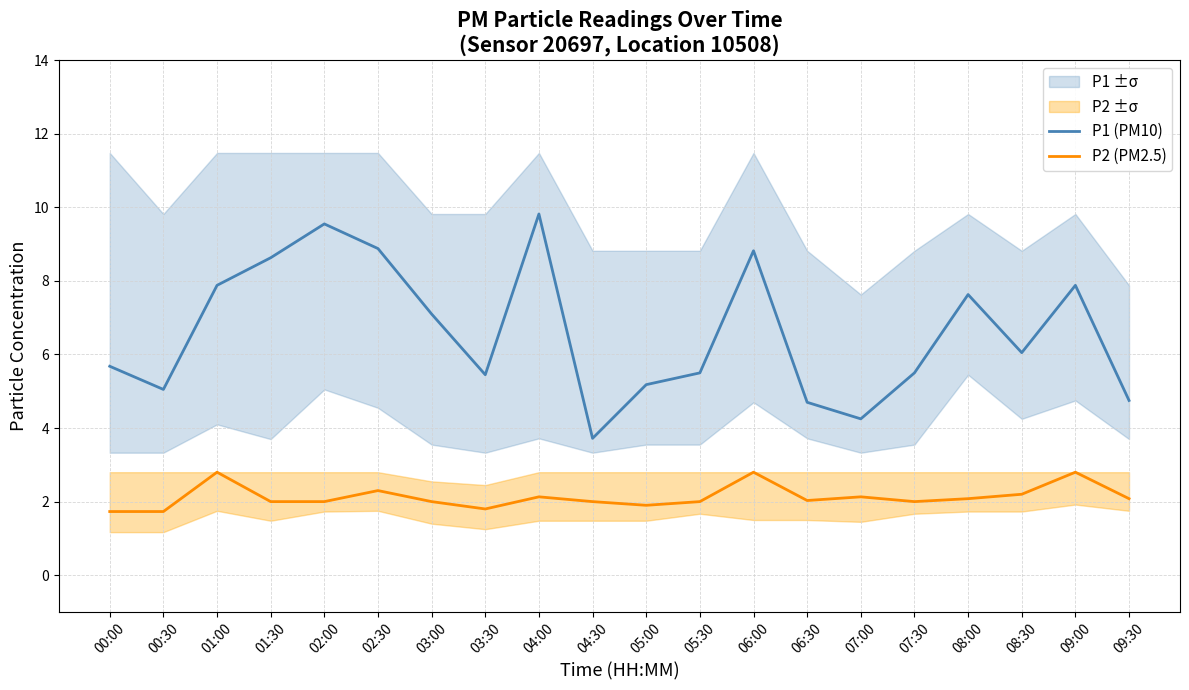

What is the label of the 9th point from the left?

04:00